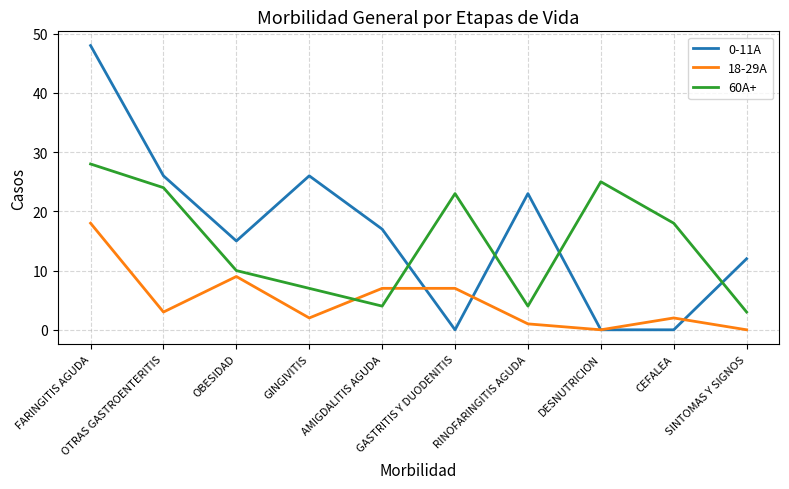

What is the sum of the 0-11A values at FARINGITIS AGUDA and RINOFARINGITIS AGUDA?

71